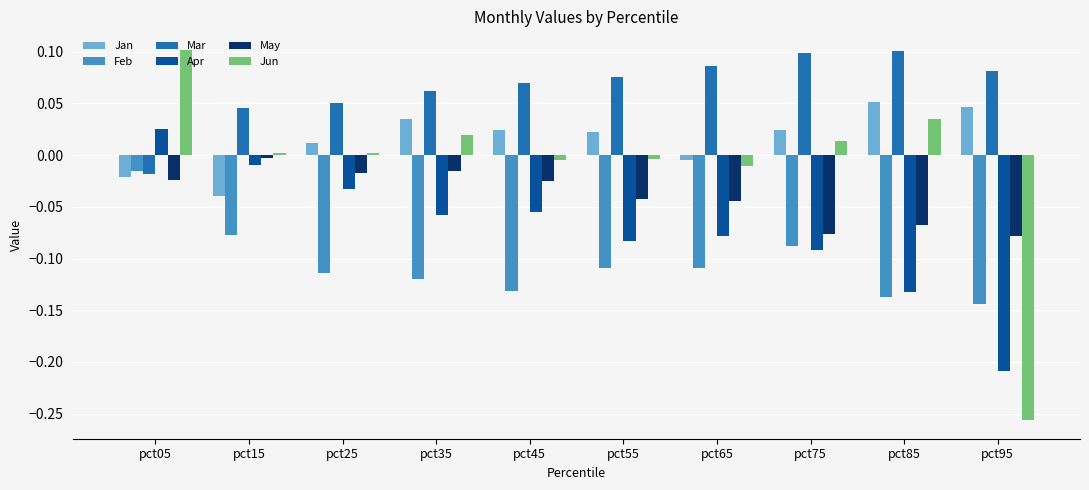

Is it true that Apr equals -0.0 at pct15?

True